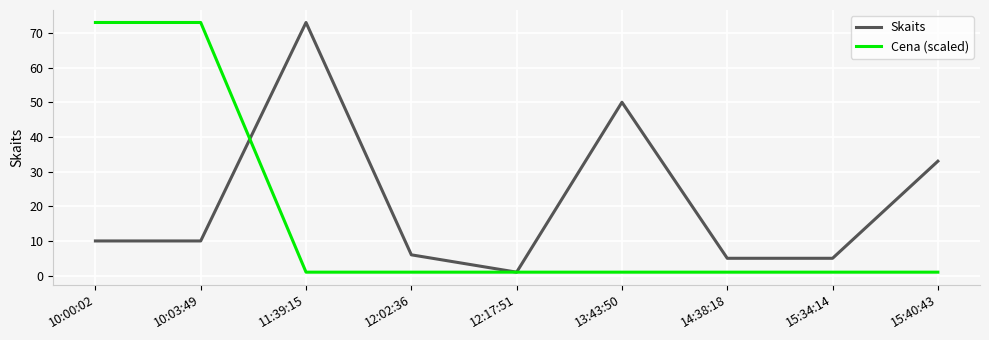

The value of Skaits at 11:39:15 is 73. True or false?

True